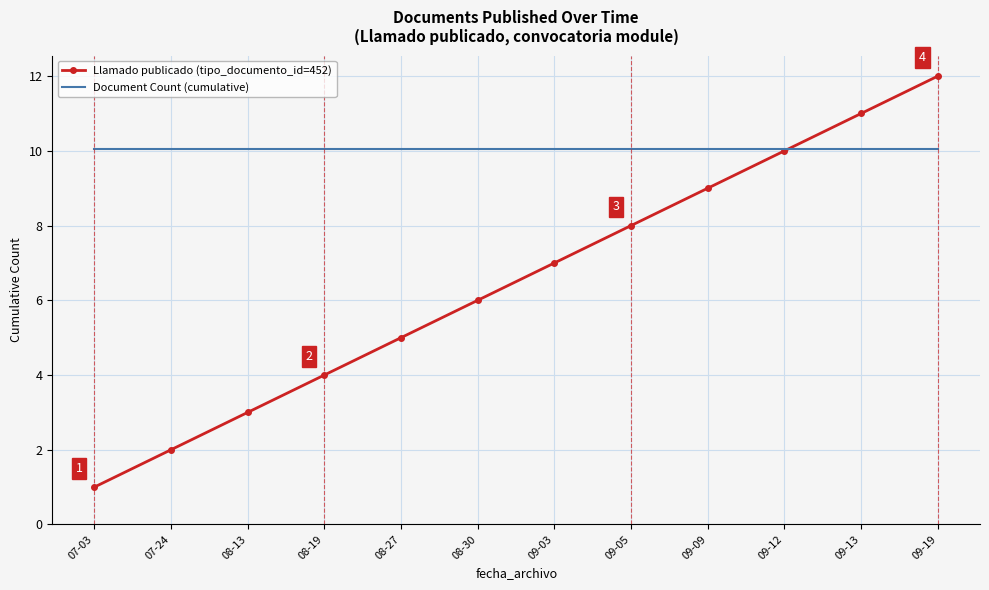

Which series has the widest spread of values?

Llamado publicado (tipo_documento_id=452)